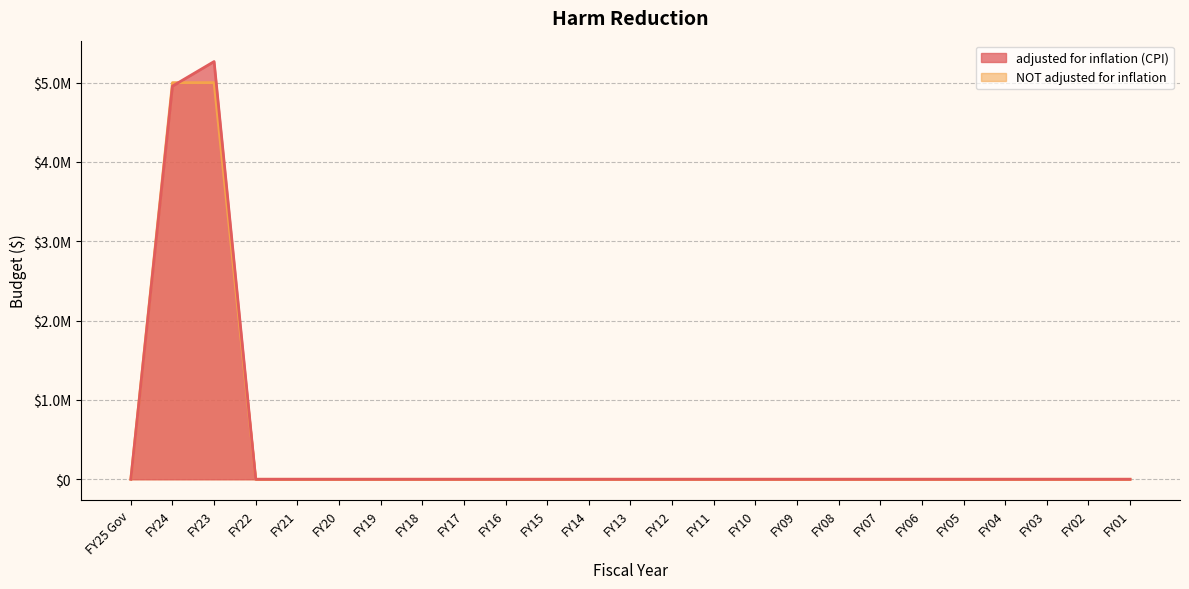

What is the maximum value shown in the chart?

5265949